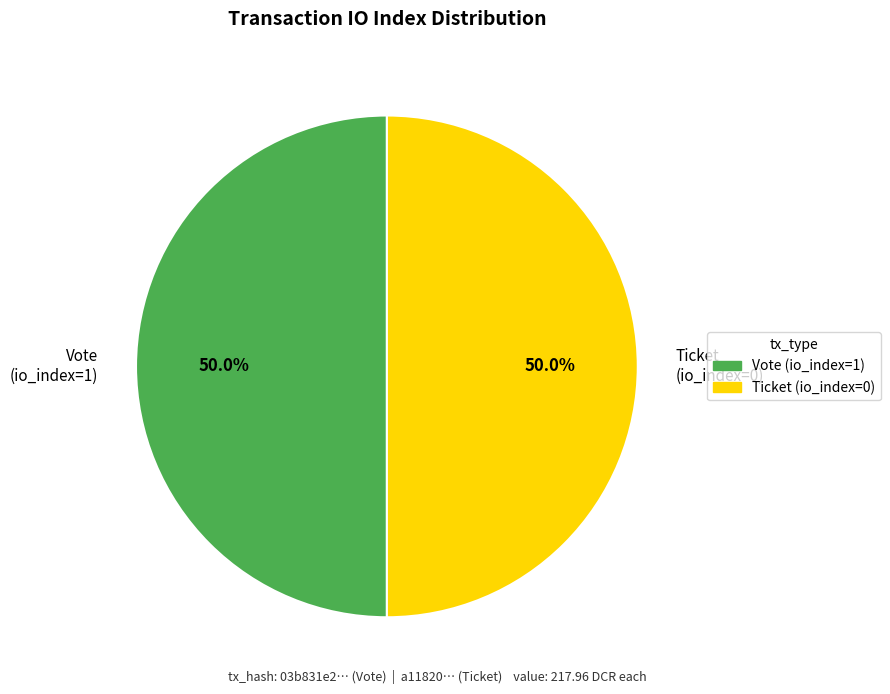

What is the ratio of the value at Ticket (io_index=0) to the value at Vote (io_index=1)?

1.0